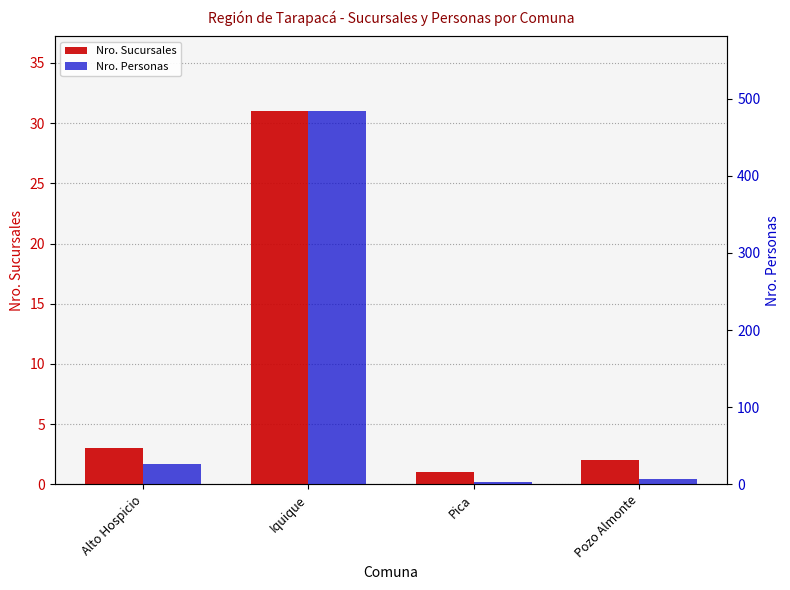

Are the bars horizontal?

No